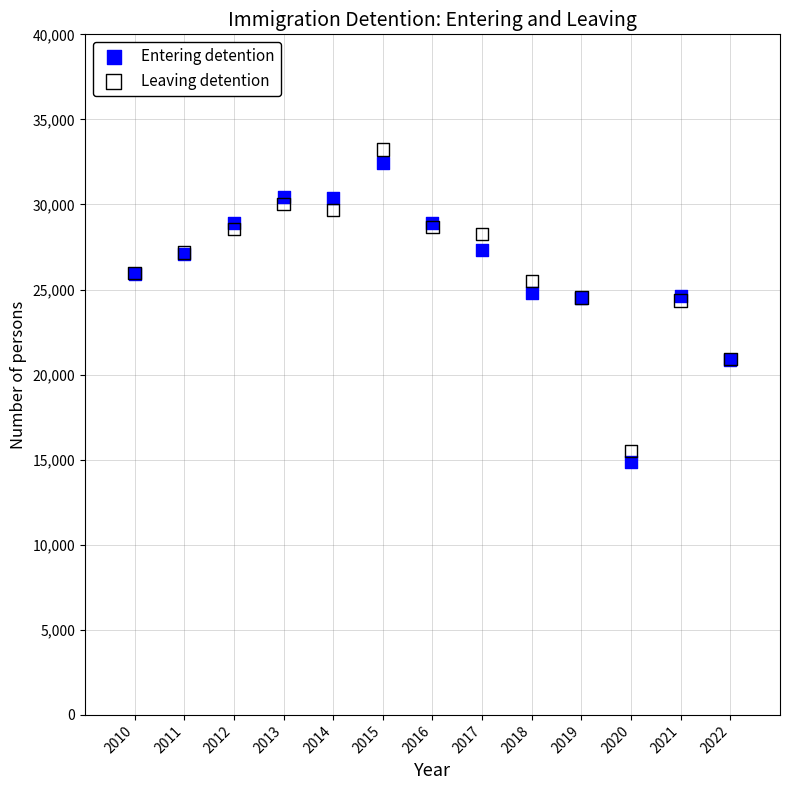

Which series has the widest spread of Y values?

Leaving detention